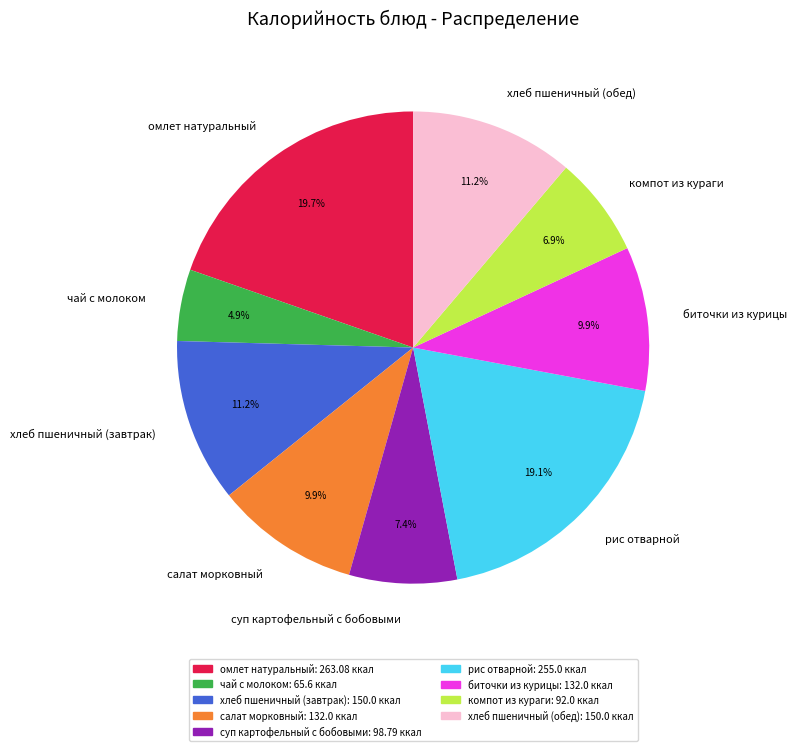

Which slice is the smallest?

чай с молоком